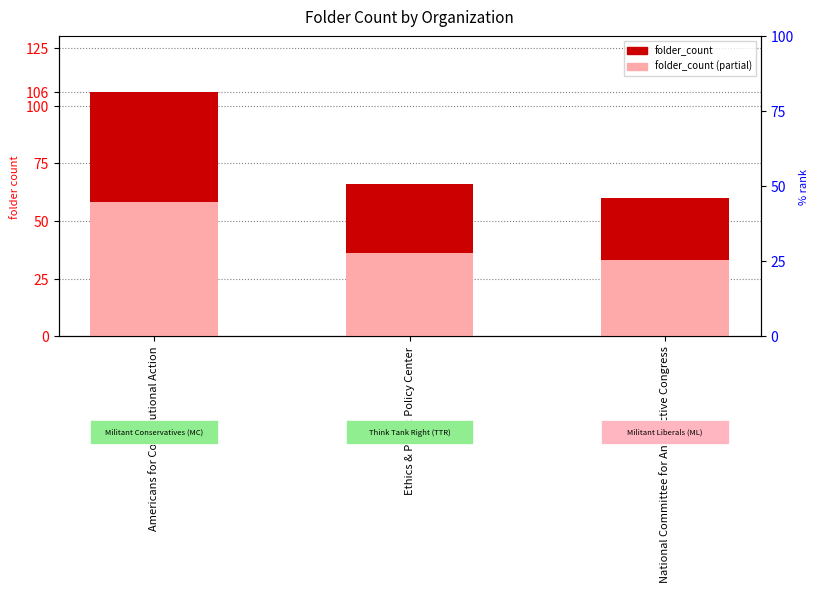

What is the minimum value shown in the chart?

33.0